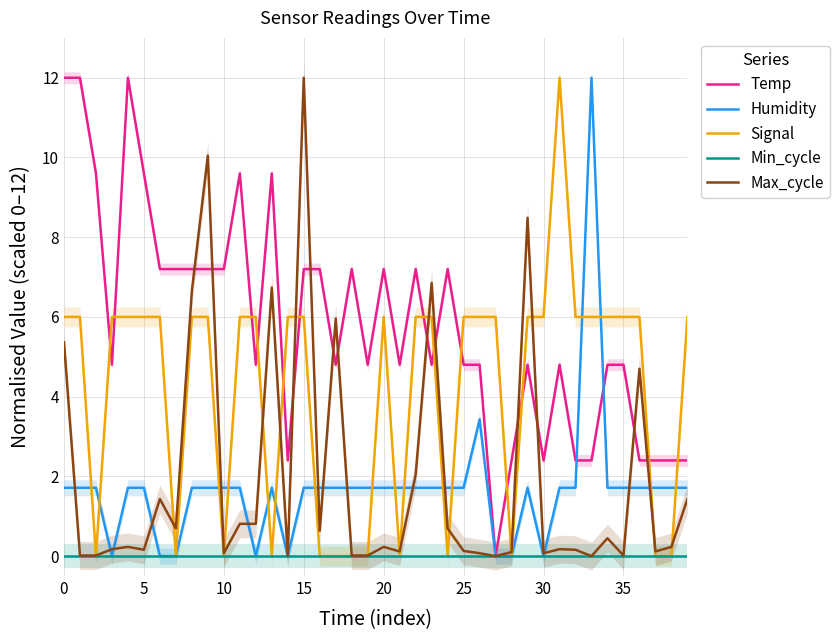

What is the average value of the Signal series?

4.2